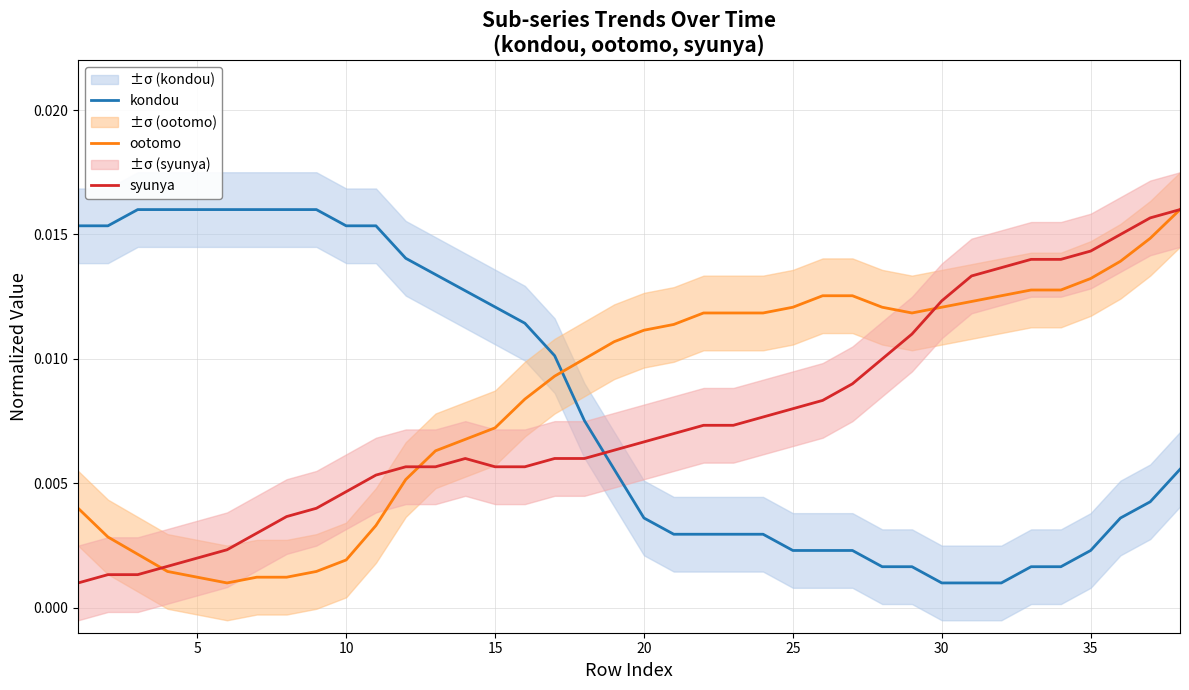

List the series in order of their peak value, highest first.

ootomo, syunya, kondou